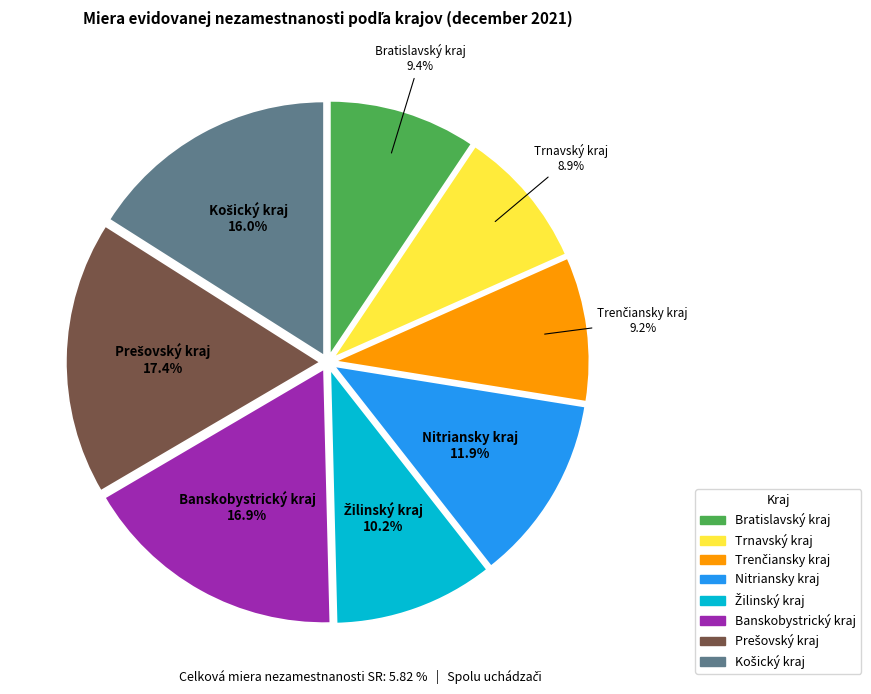

To the nearest percent, what is the difference between the largest and smallest slice percentages?

9%